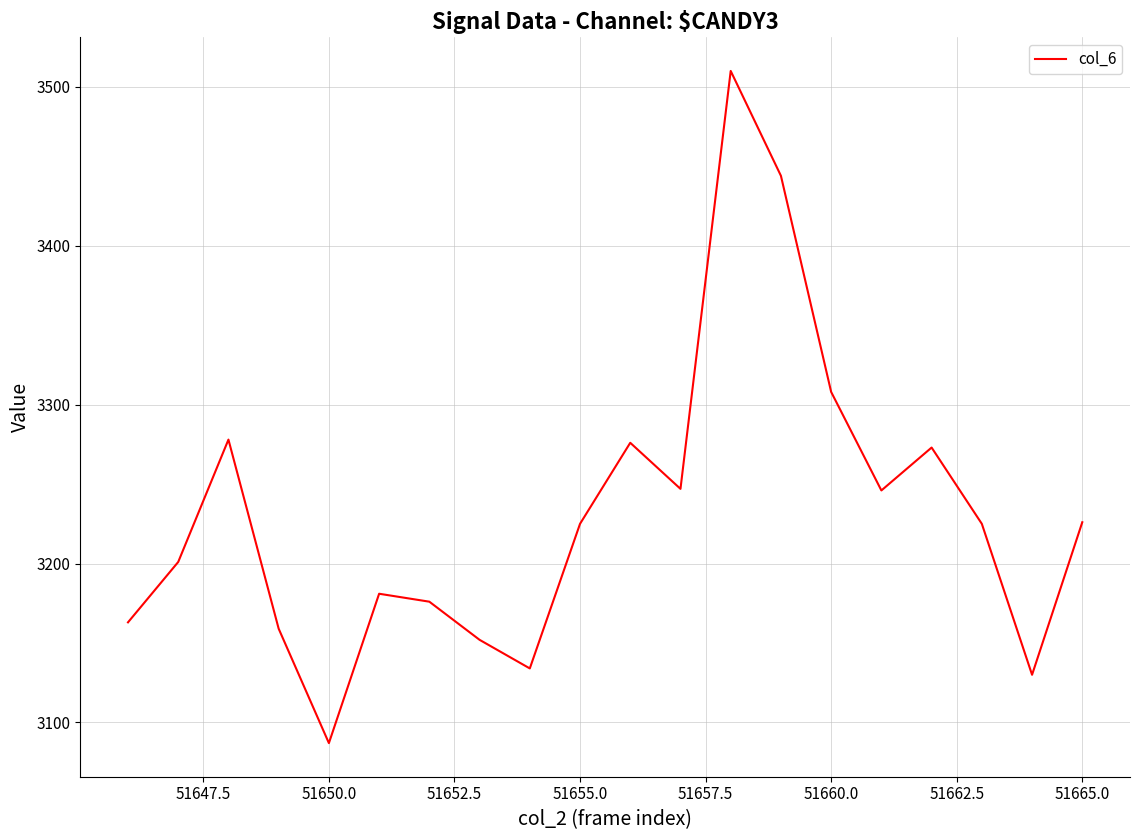

What is the difference between the maximum and minimum values?

423